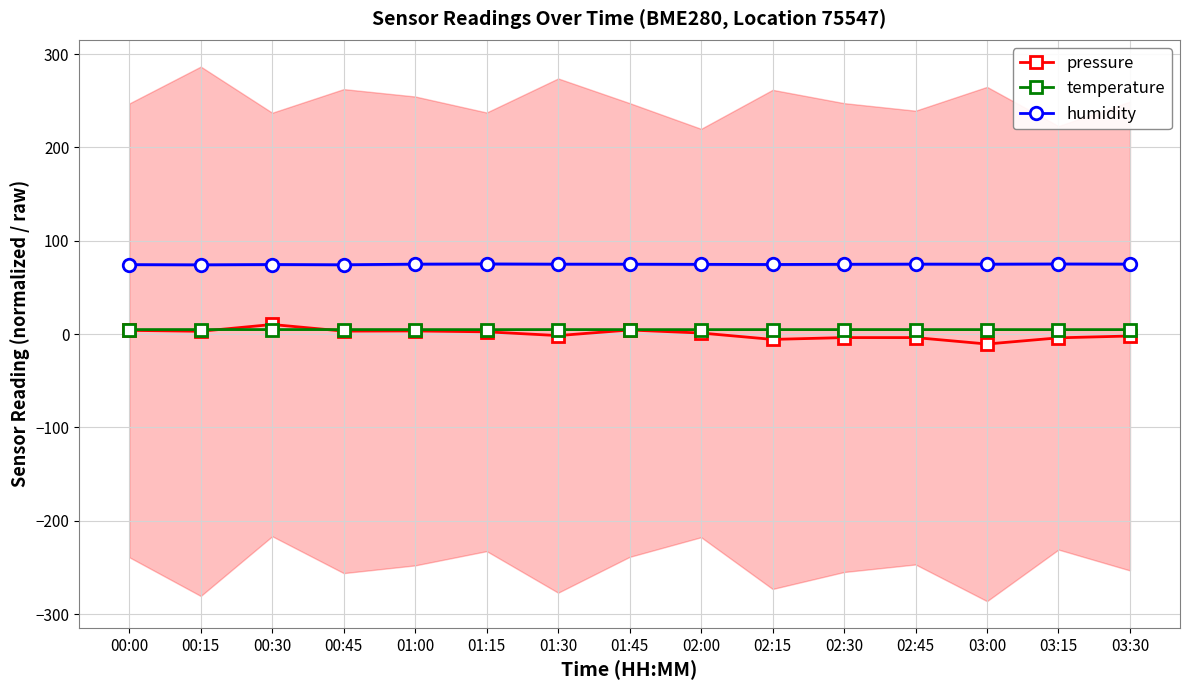

True or false: pressure and humidity cross at least once.

False